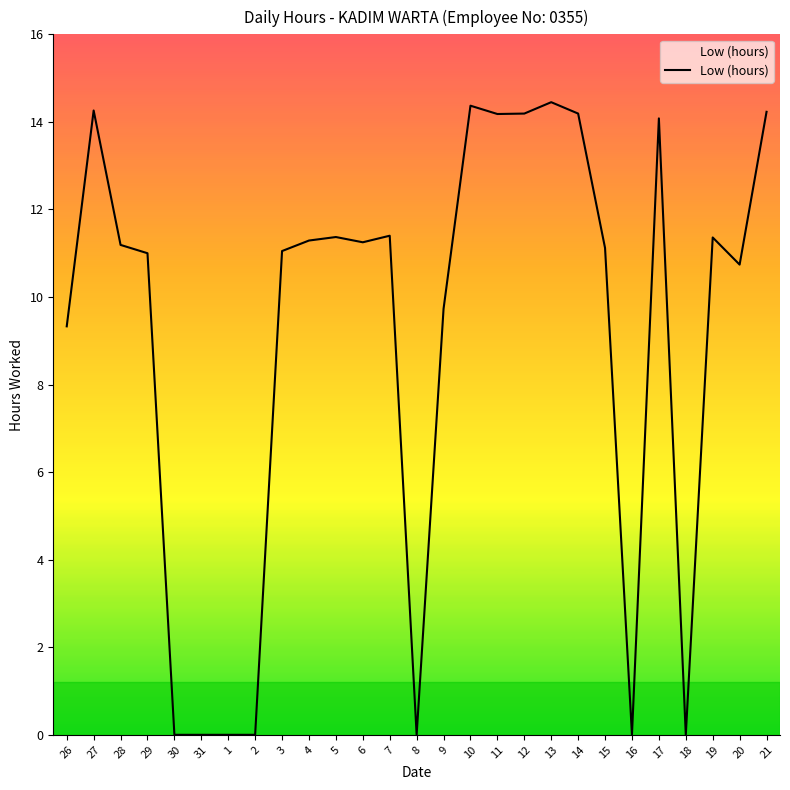

What is the difference between the values at 14 and 28?

3.0